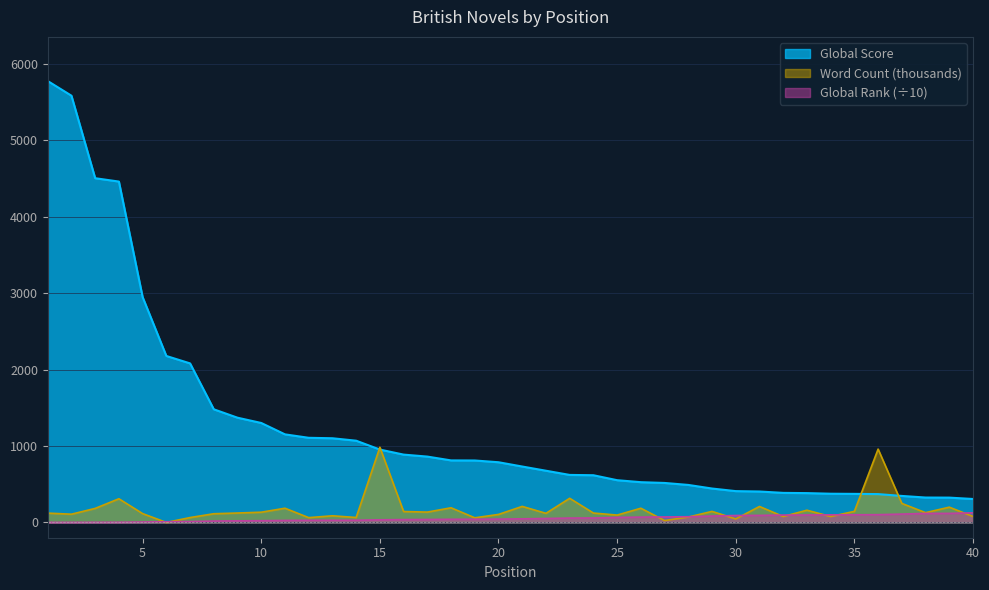

What is the difference between the maximum and second lowest values in the Global Rank series?

124.7